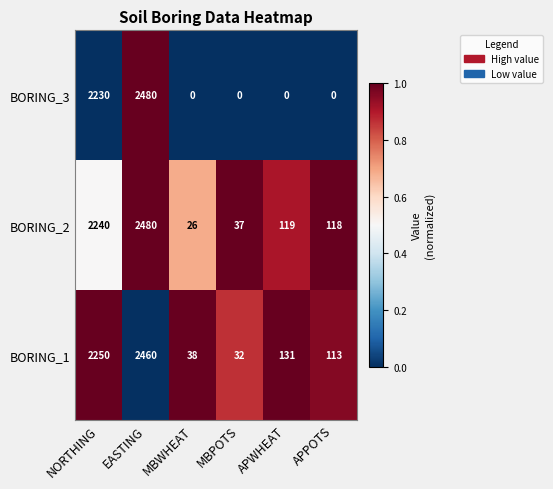

At which label does BORING_2 first exceed 119?

NORTHING